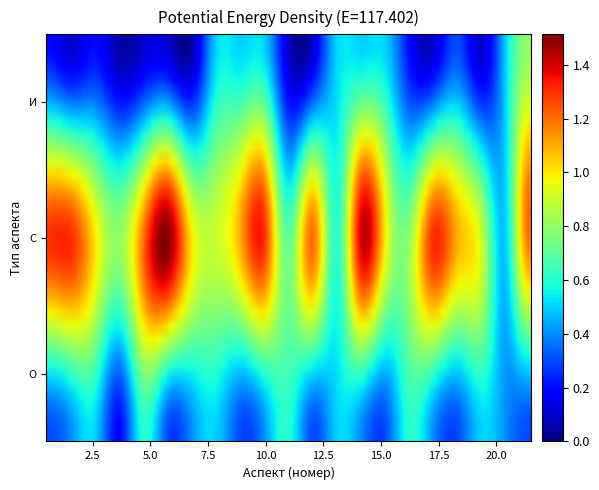

Which has a higher value, 6 or 19?

6